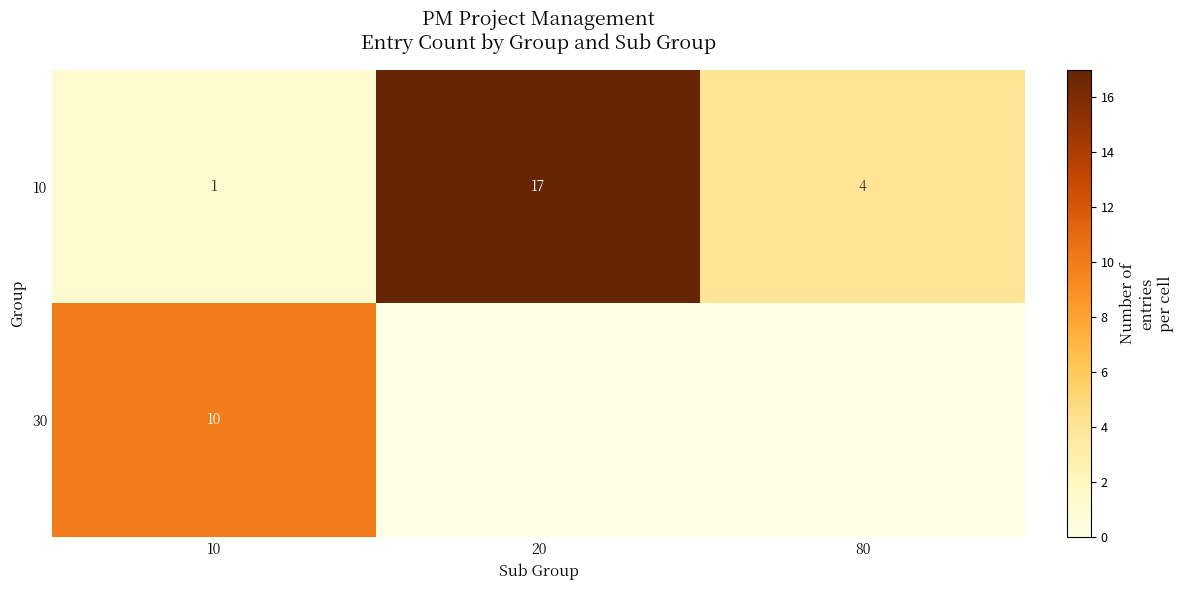

The value of 30 at 10 is 3. True or false?

False